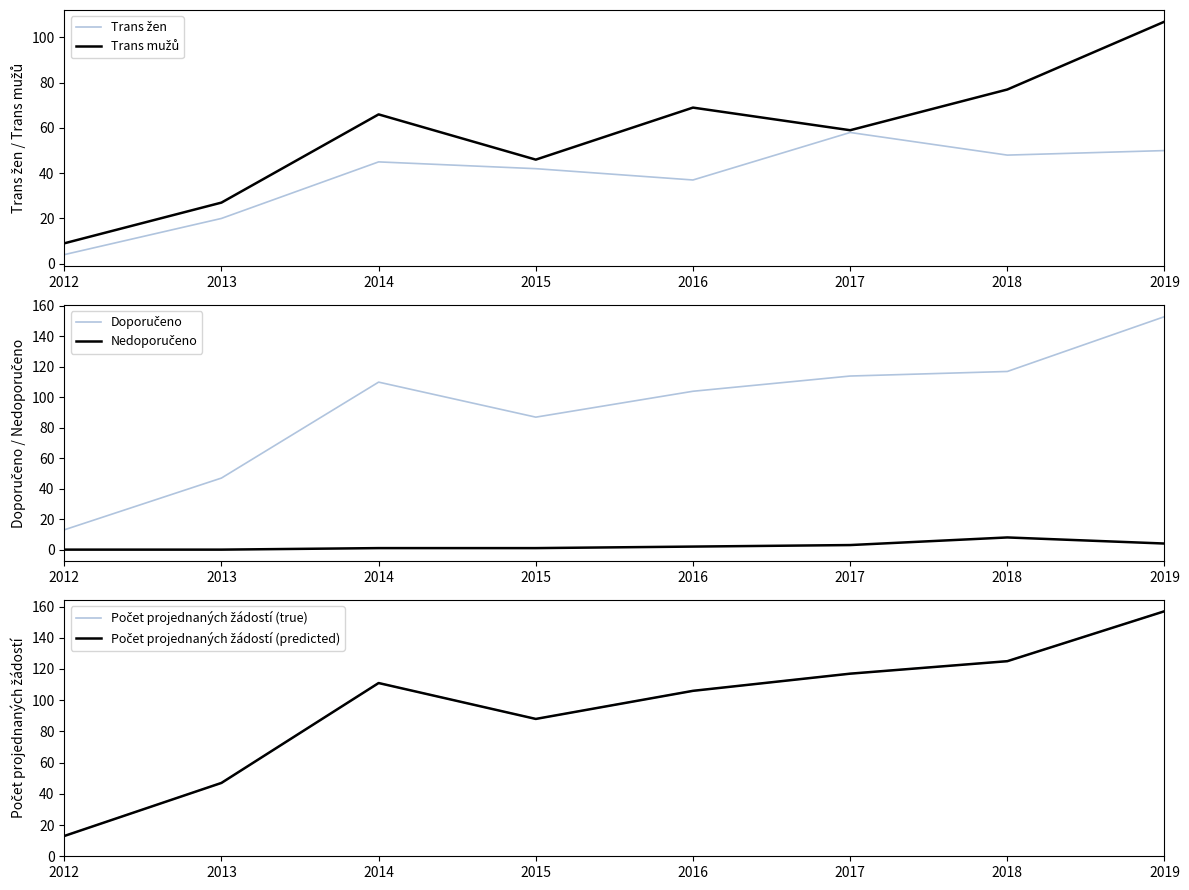

What are all the series names shown in the legend?

Trans žen, Trans mužů, Doporučeno, Nedoporučeno, Počet projednaných žádostí (true), Počet projednaných žádostí (predicted)